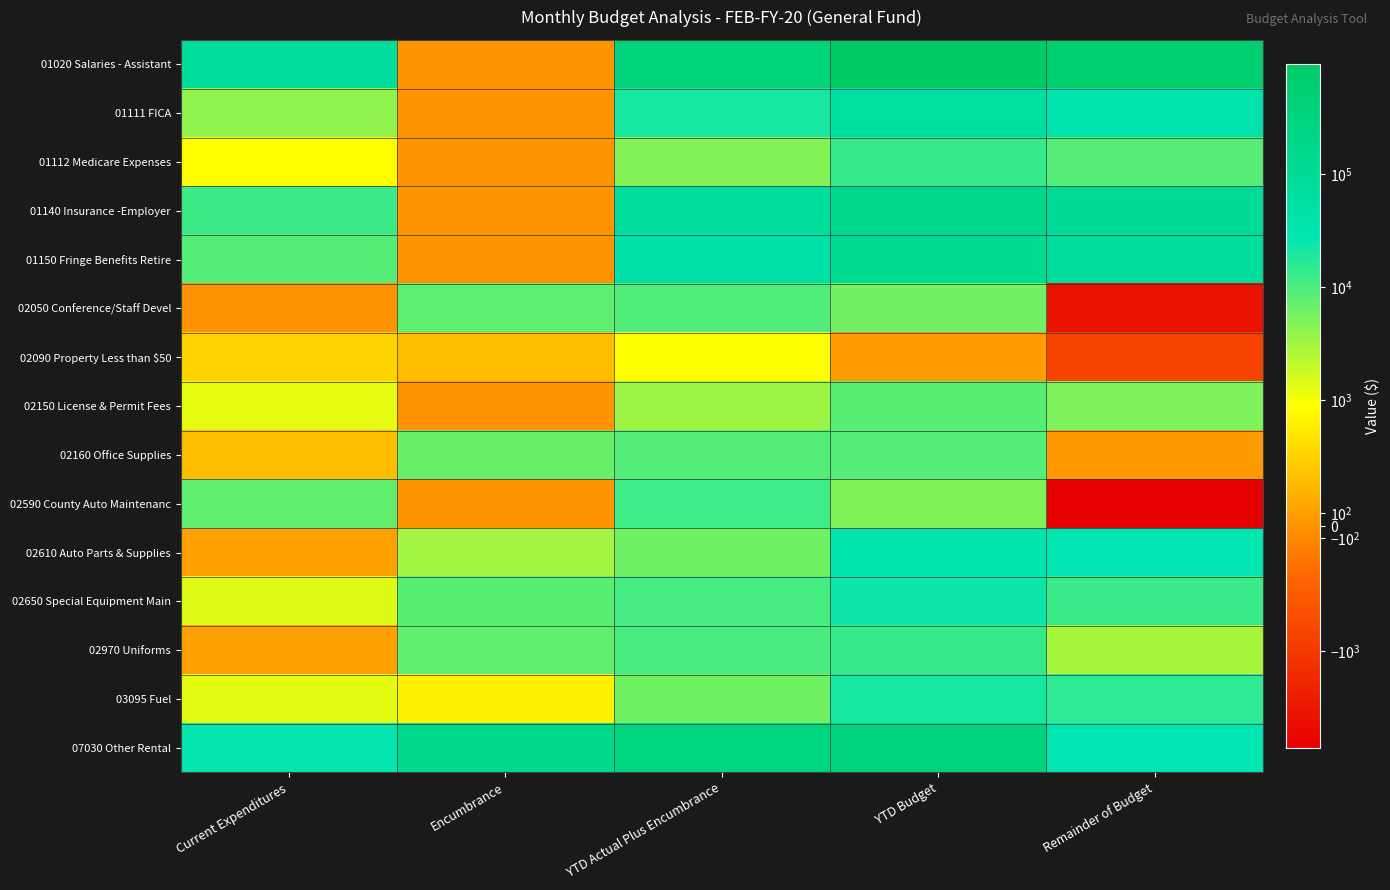

Reading left to right, what are all the values shown in this chart?

01020 Salaries - Assistant: Current Expenditures=69108.9	Encumbrance=0.0	YTD Actual Plus Encumbrance=344688.2	YTD Budget=932109.0	Remainder of Budget=587420.8
01111 FICA: Current Expenditures=3984.5	Encumbrance=0.0	YTD Actual Plus Encumbrance=20591.3	YTD Budget=57791.0	Remainder of Budget=37199.7
01112 Medicare Expenses: Current Expenditures=931.9	Encumbrance=0.0	YTD Actual Plus Encumbrance=4815.7	YTD Budget=13516.0	Remainder of Budget=8700.3
01140 Insurance -Employer: Current Expenditures=12629.7	Encumbrance=0.0	YTD Actual Plus Encumbrance=70745.0	YTD Budget=164900.0	Remainder of Budget=94155.0
01150 Fringe Benefits Retire: Current Expenditures=9156.3	Encumbrance=0.0	YTD Actual Plus Encumbrance=45256.0	YTD Budget=122386.0	Remainder of Budget=77130.0
02050 Conference/Staff Devel: Current Expenditures=0.0	Encumbrance=7906.0	YTD Actual Plus Encumbrance=9598.8	YTD Budget=6038.0	Remainder of Budget=-3560.8
02090 Property Less than $50: Current Expenditures=569.0	Encumbrance=380.9	YTD Actual Plus Encumbrance=950.0	YTD Budget=81.2	Remainder of Budget=-868.8
02150 License & Permit Fees: Current Expenditures=1234.5	Encumbrance=0.0	YTD Actual Plus Encumbrance=3404.0	YTD Budget=8500.0	Remainder of Budget=5096.0
02160 Office Supplies: Current Expenditures=375.0	Encumbrance=6811.1	YTD Actual Plus Encumbrance=8975.6	YTD Budget=9027.4	Remainder of Budget=51.8
02590 County Auto Maintenanc: Current Expenditures=7410.9	Encumbrance=0.0	YTD Actual Plus Encumbrance=12145.9	YTD Budget=5000.0	Remainder of Budget=-7145.9
02610 Auto Parts & Supplies: Current Expenditures=110.5	Encumbrance=3089.7	YTD Actual Plus Encumbrance=6114.0	YTD Budget=35538.7	Remainder of Budget=29424.7
02650 Special Equipment Main: Current Expenditures=1380.6	Encumbrance=8492.2	YTD Actual Plus Encumbrance=11119.5	YTD Budget=23877.3	Remainder of Budget=12757.8
02970 Uniforms: Current Expenditures=112.4	Encumbrance=7509.8	YTD Actual Plus Encumbrance=10710.3	YTD Budget=13652.5	Remainder of Budget=2942.1
03095 Fuel: Current Expenditures=1281.8	Encumbrance=825.0	YTD Actual Plus Encumbrance=6219.4	YTD Budget=21184.0	Remainder of Budget=14964.6
07030 Other Rental: Current Expenditures=27034.4	Encumbrance=160130.6	YTD Actual Plus Encumbrance=254731.3	YTD Budget=283803.2	Remainder of Budget=29071.8